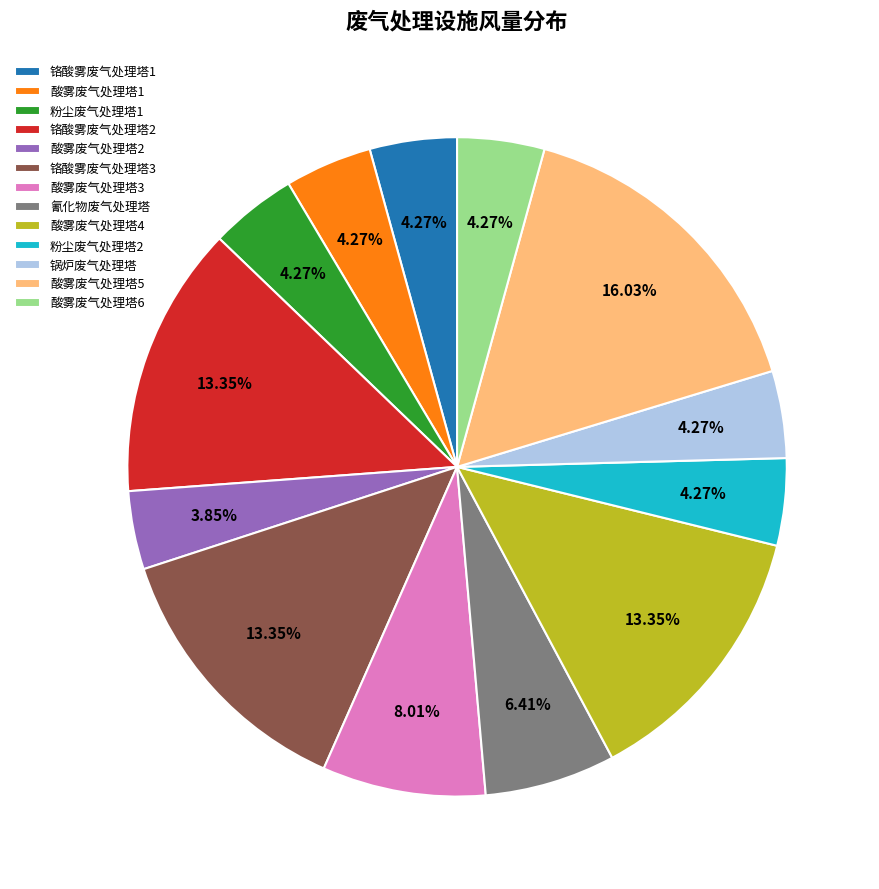

How many slices are in this pie chart?

13